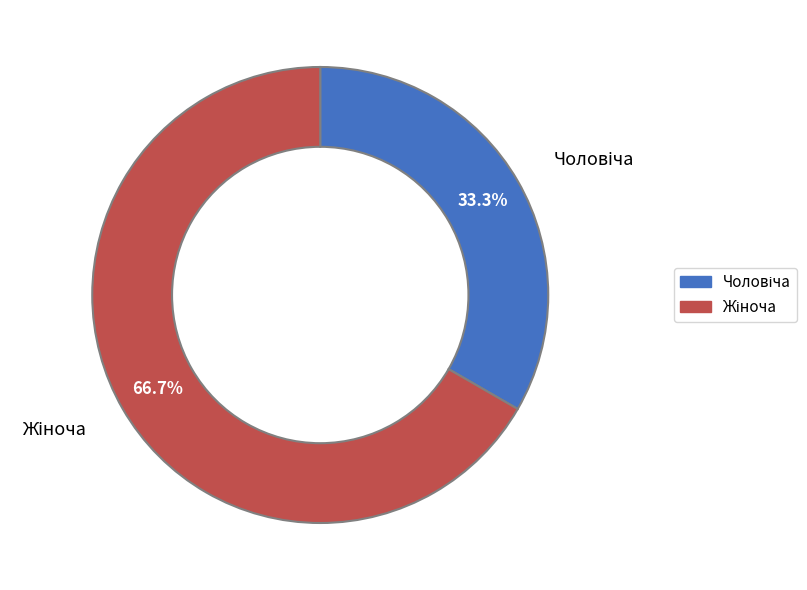

Is there any slice that represents more than half of the pie?

Yes